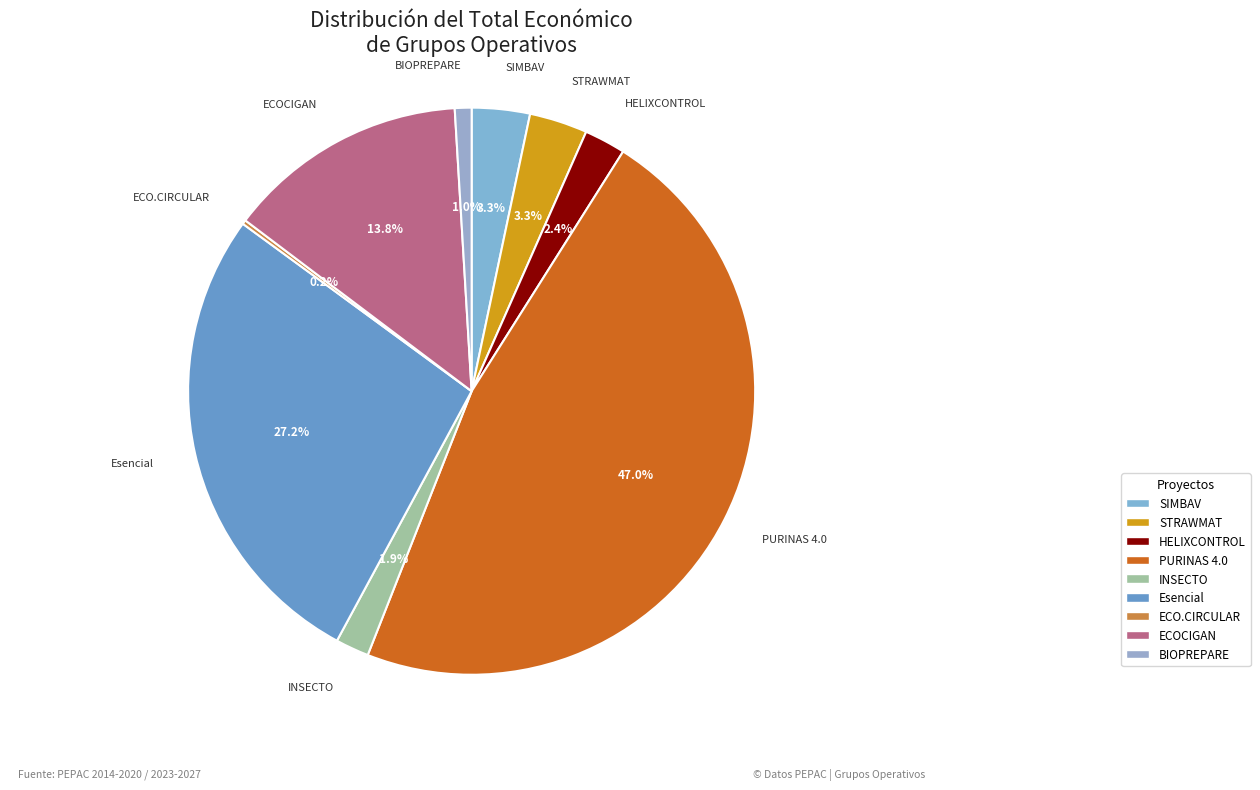

Is there a majority slice in this chart?

No